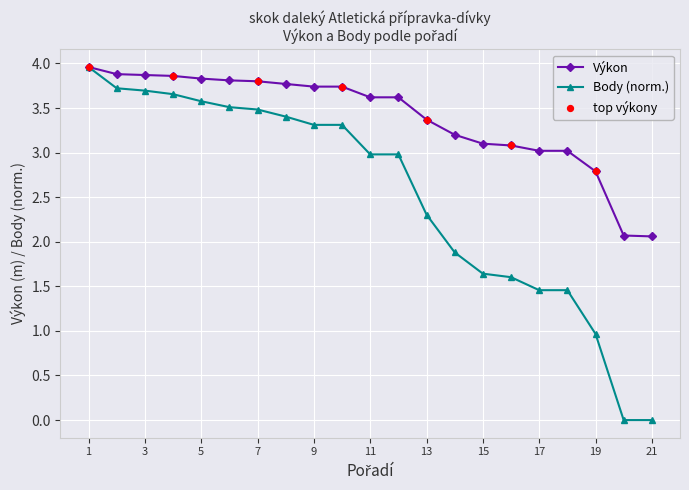

Which series has the largest total across all categories?

Výkon